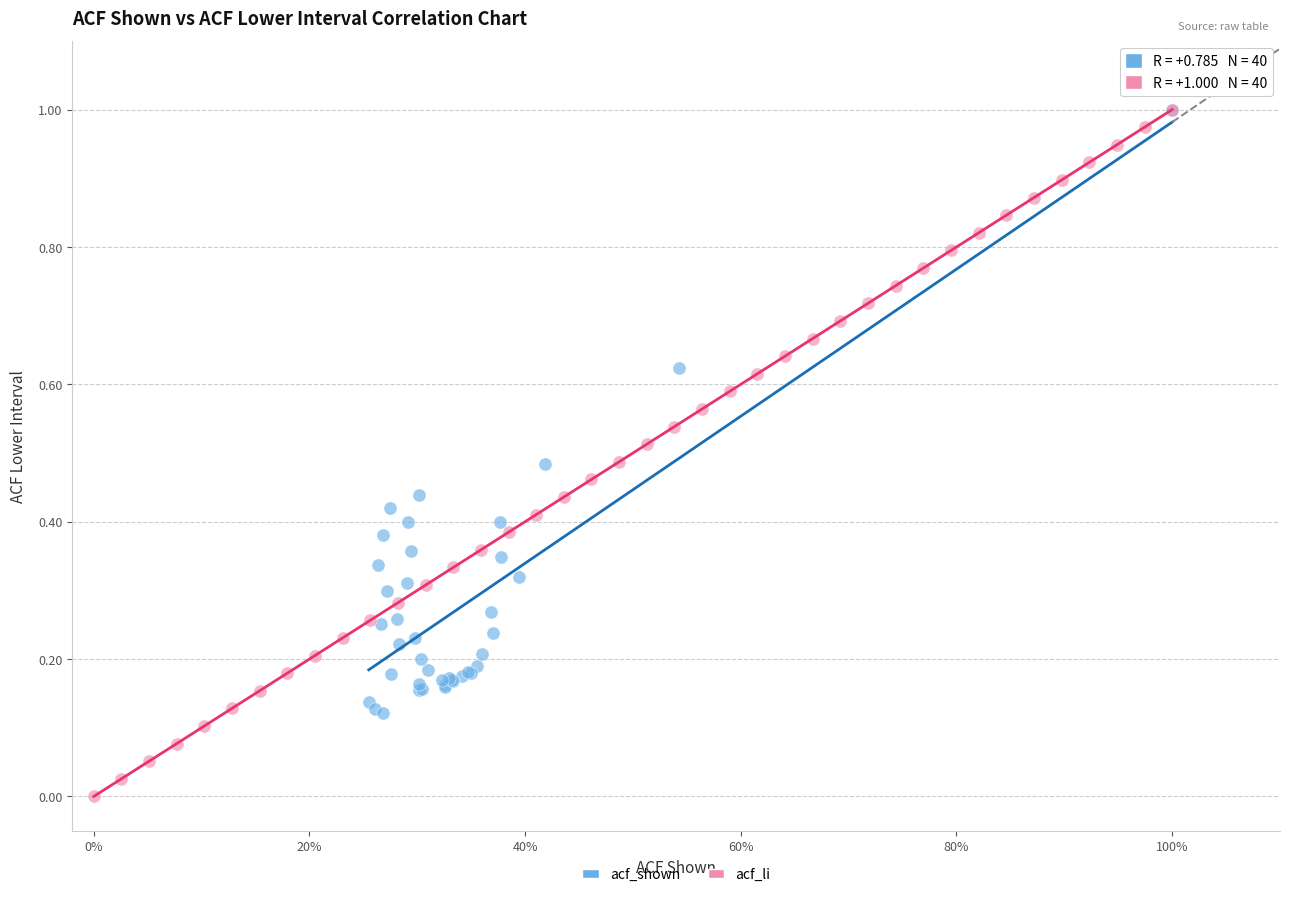

Which series has the largest Y range (max minus min)?

acf_li